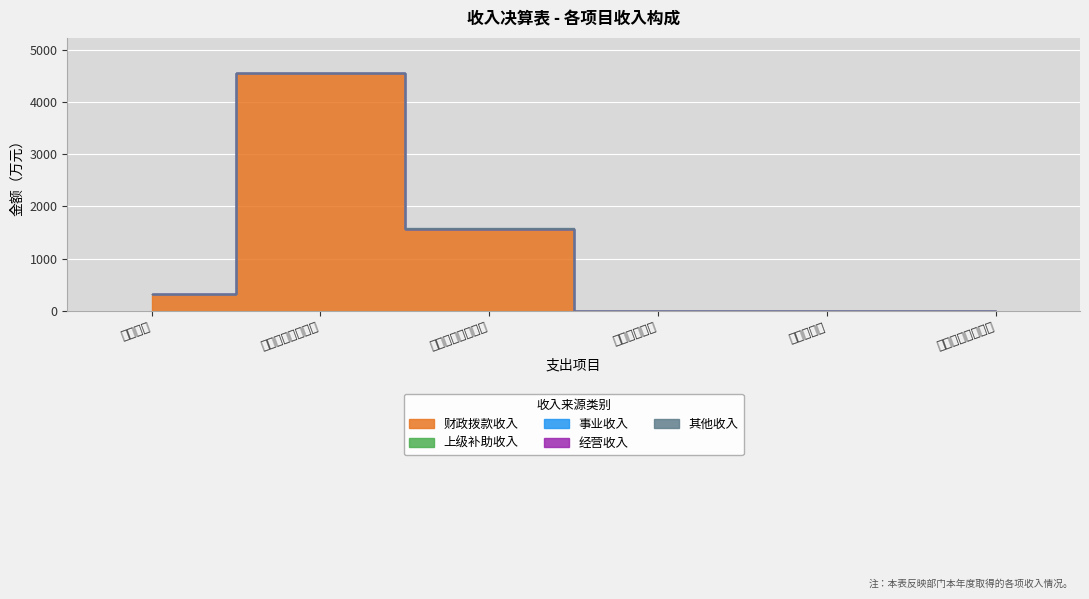

How many data points does each series have?

6